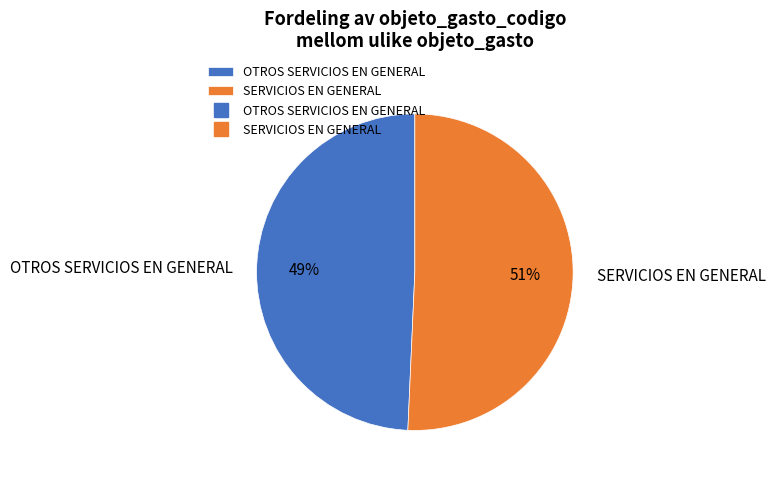

Is it true that OTROS SERVICIOS EN GENERAL is 40% of the pie?

False